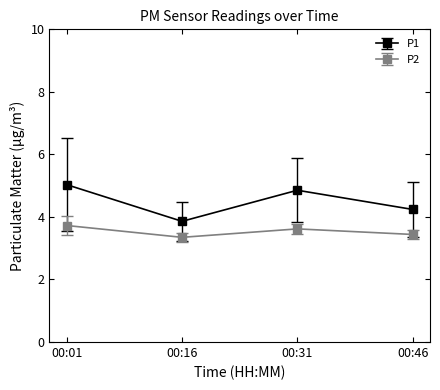

True or false: P2 has a value of 1.3 at 00:01.

False